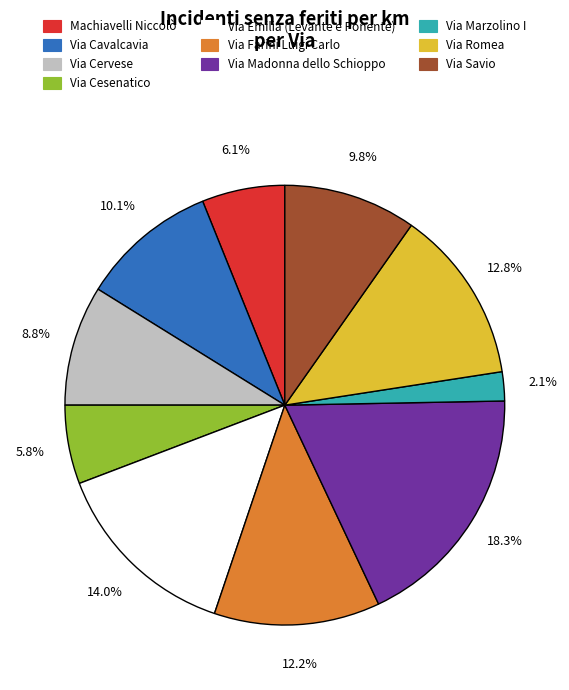

How many segments does this pie chart have?

10